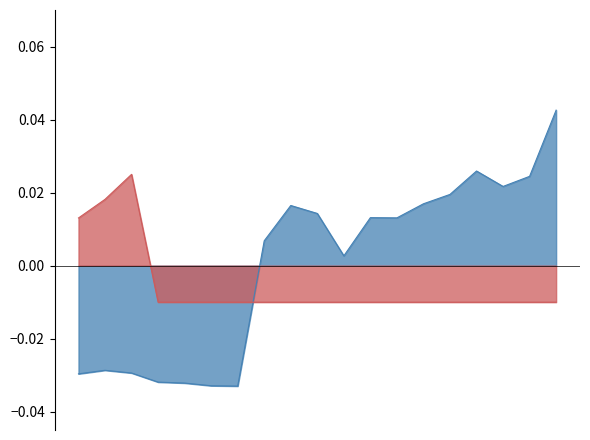

How many interior local peaks does the pctVolumeTraded series have?

1